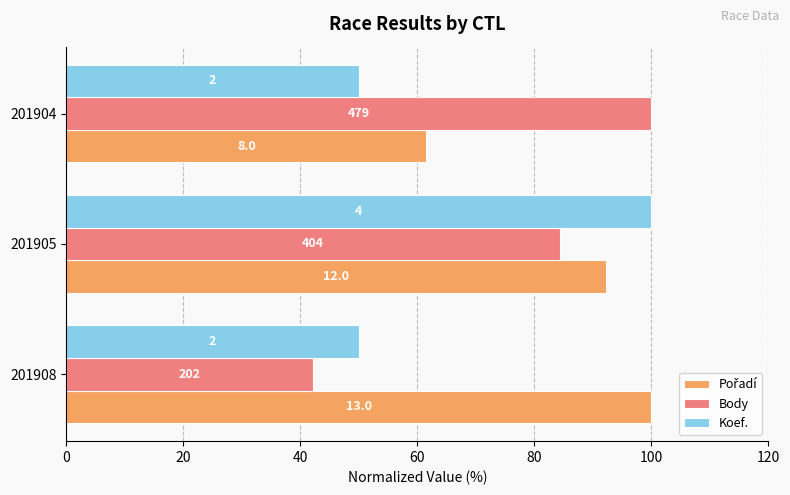

What is the sum of all Pořadí values?

253.8